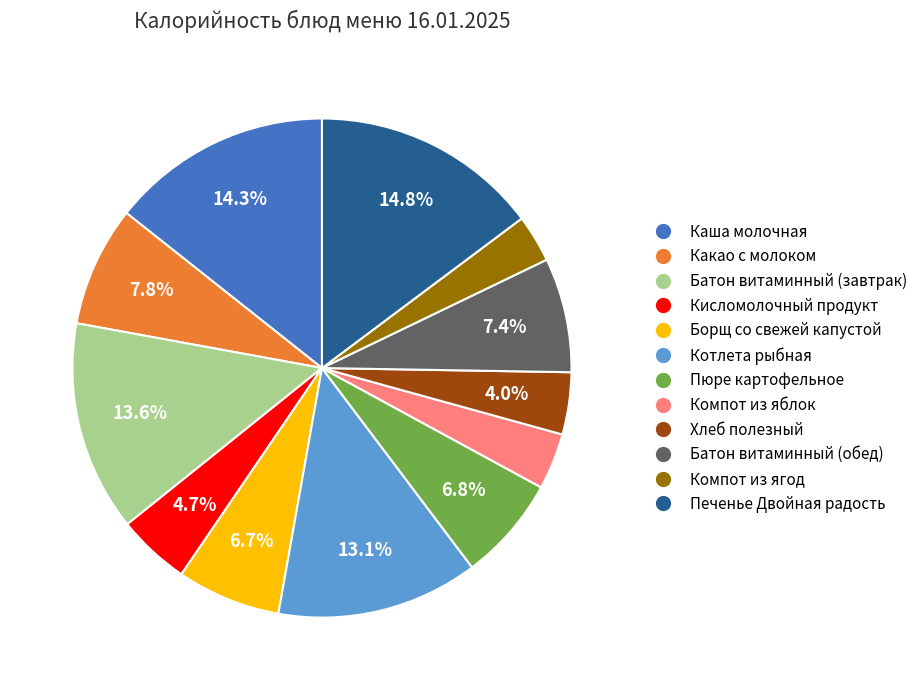

How much of the chart is everything except Печенье Двойная радость?

85.2%